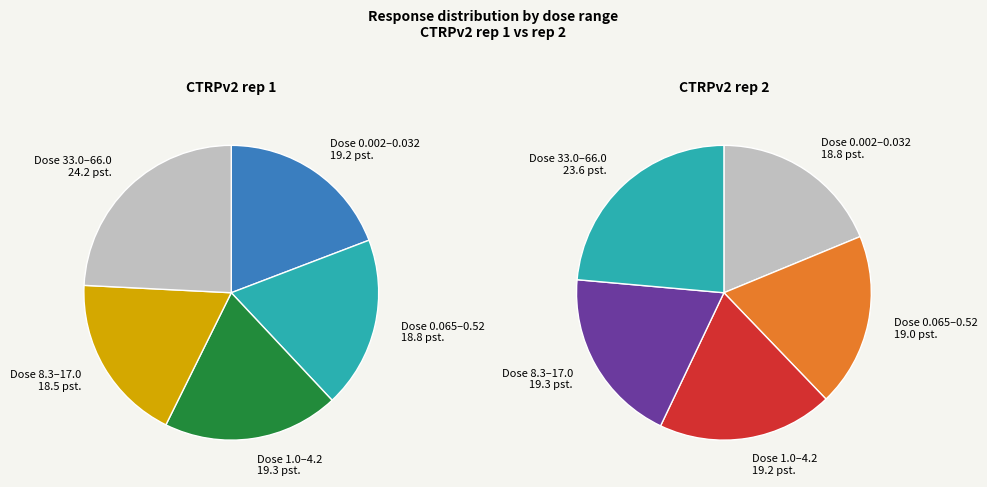

Is there any slice that represents more than half of the pie?

No